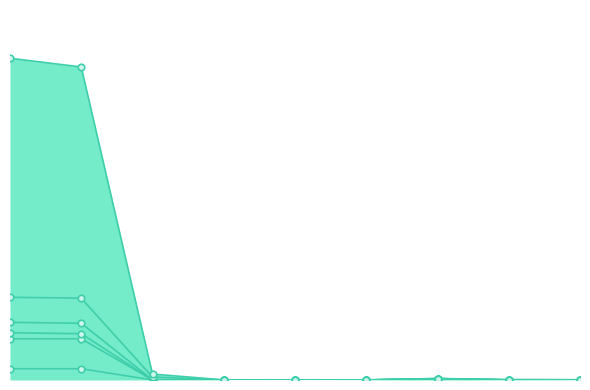

Is the value of col_5 at Volga Federal District greater than the value of col_3 at Volga Federal District?

No